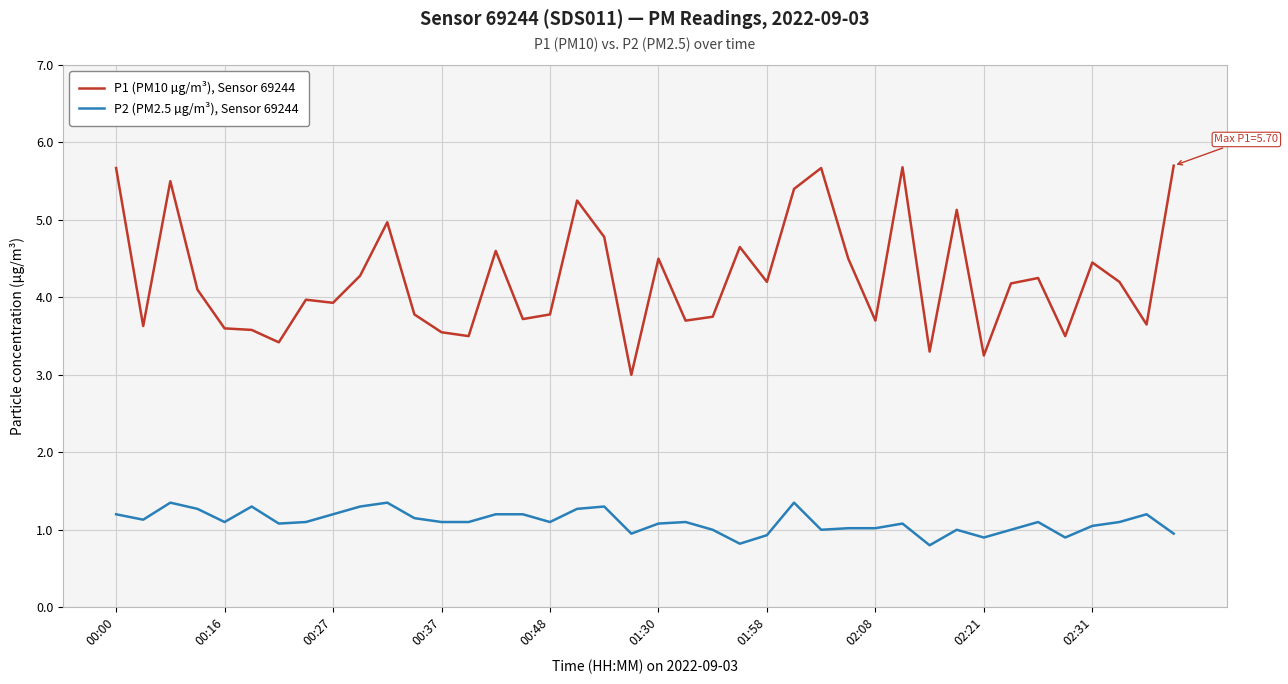

How many categories are shown in the chart?

40